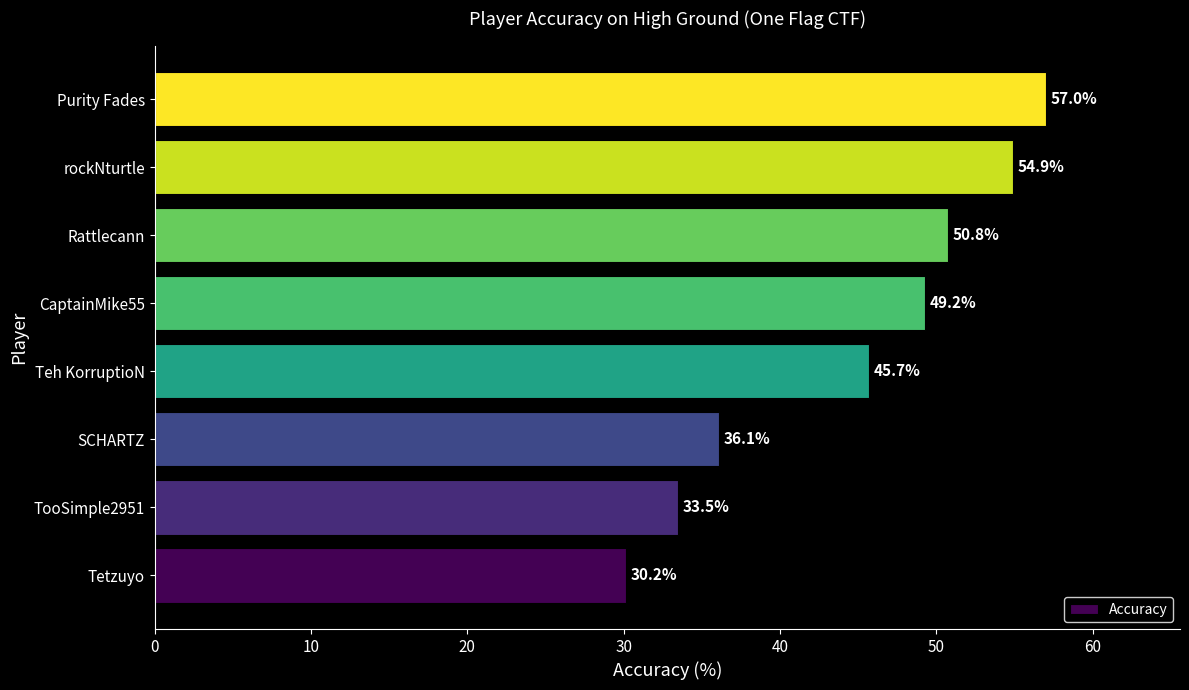

The value at Tetzuyo is 53.6. True or false?

False